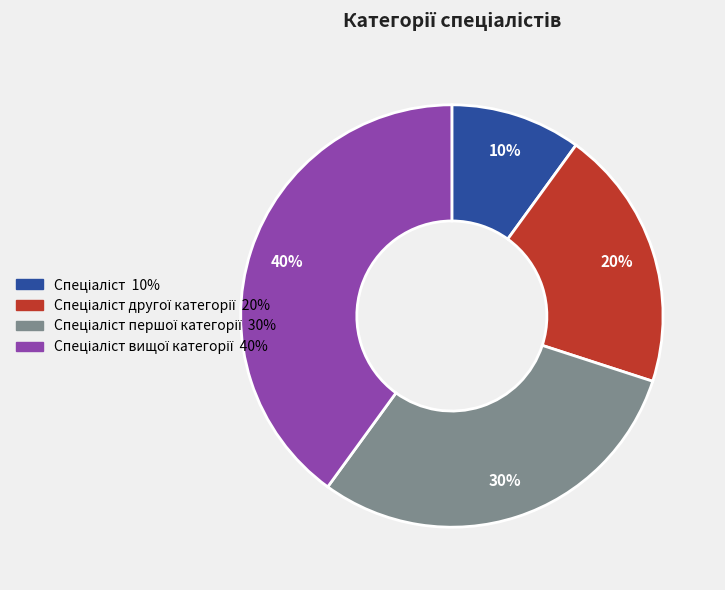

To the nearest percent, what is the average slice percentage?

25%